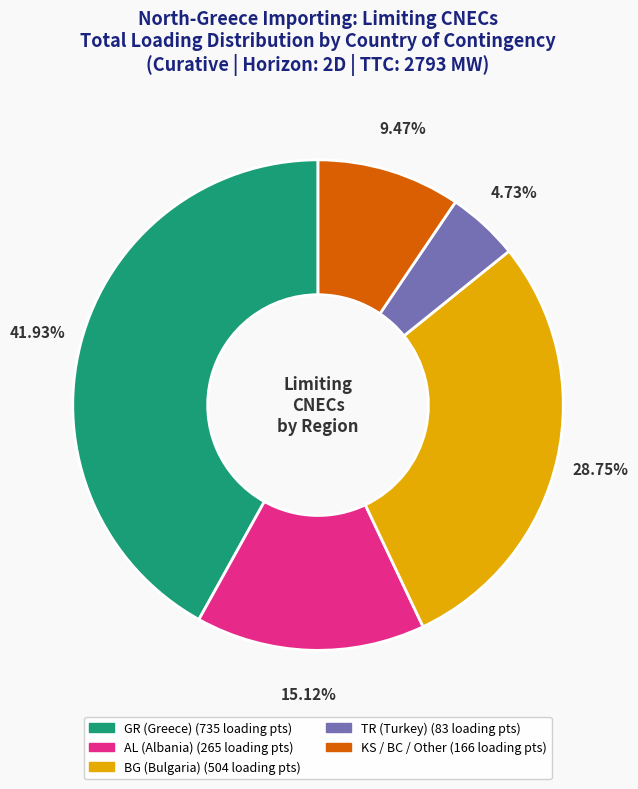

Does any single category account for the majority?

No